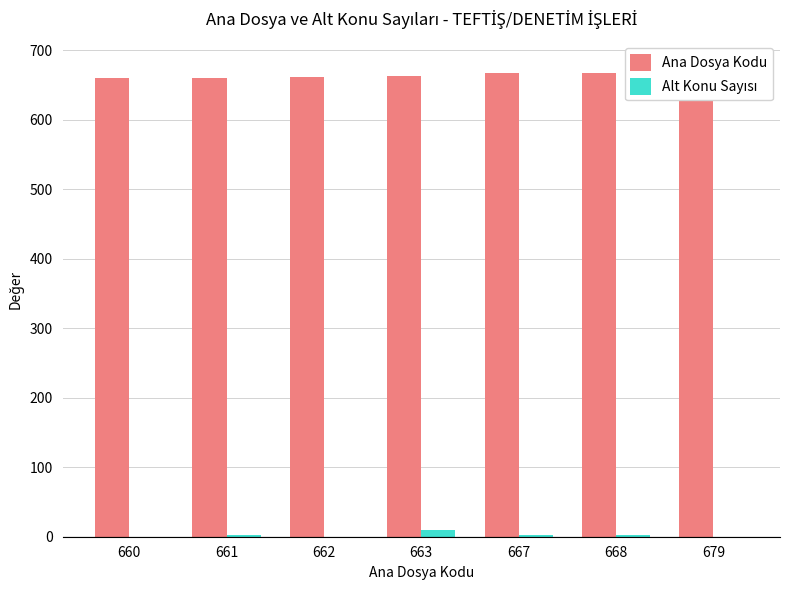

The Ana Dosya Kodu series shows 660 at 660. True or false?

True